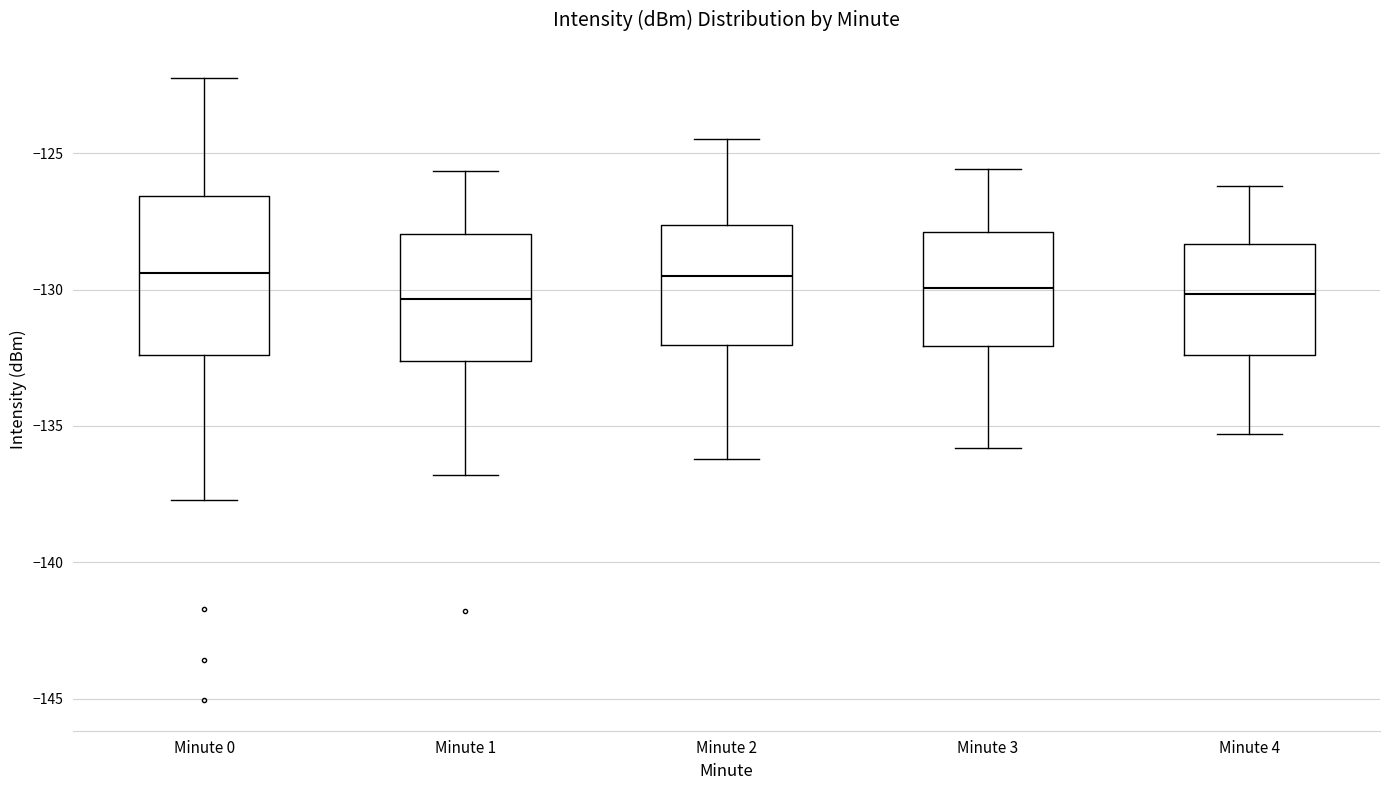

Reading left to right, transcribe this box plot: for each box, give where its median line is, the range the box spans, and where its two whiskers end, as read against the y-axis. The values are not printed on the chart, so give them approximately, as read against the axis.

Minute 0: median -129.5, box -132.5 to -126.5, whiskers -137.5 to -122.0
Minute 1: median -130.5, box -132.5 to -128.0, whiskers -137.0 to -125.5
Minute 2: median -129.5, box -132.0 to -127.5, whiskers -136.0 to -124.5
Minute 3: median -130.0, box -132.0 to -128.0, whiskers -136.0 to -125.5
Minute 4: median -130.0, box -132.5 to -128.5, whiskers -135.5 to -126.0